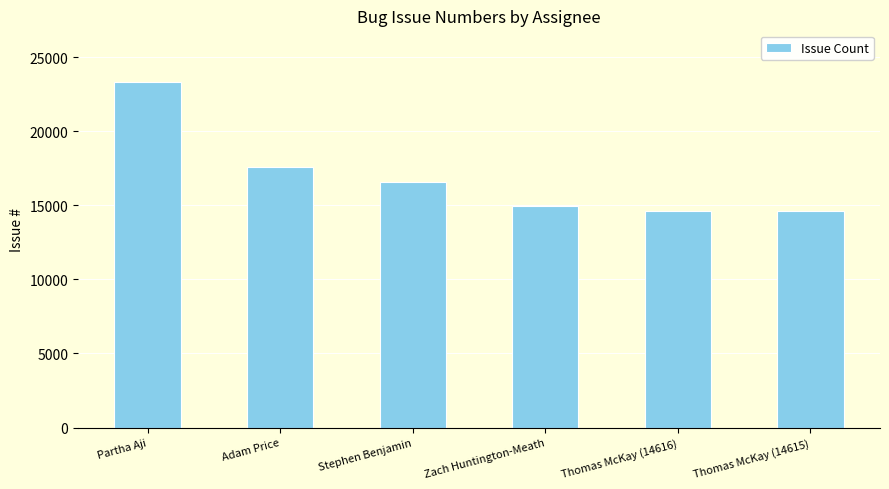

Count the number of categories in the chart.

6